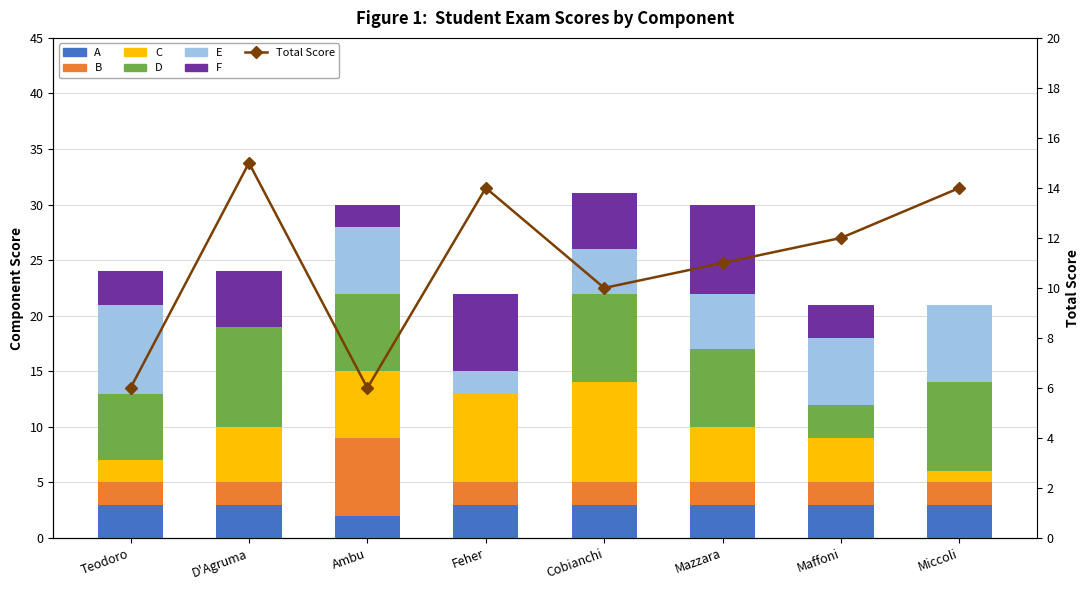

Which category has the highest value in the B series?

Ambu